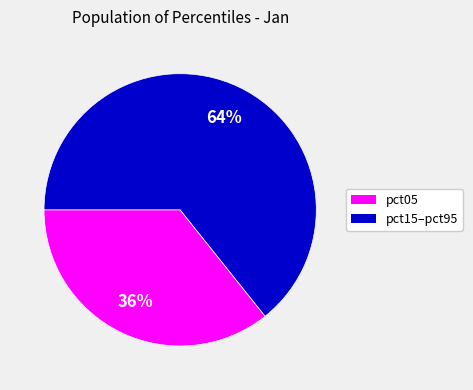

Is there a majority slice in this chart?

Yes